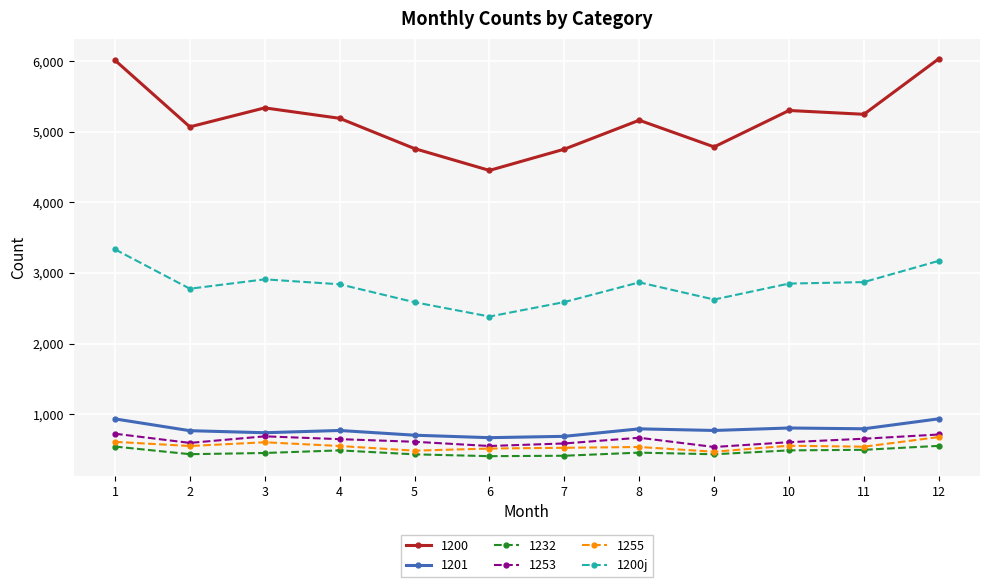

At which category does 1200j reach its first local valley?

2